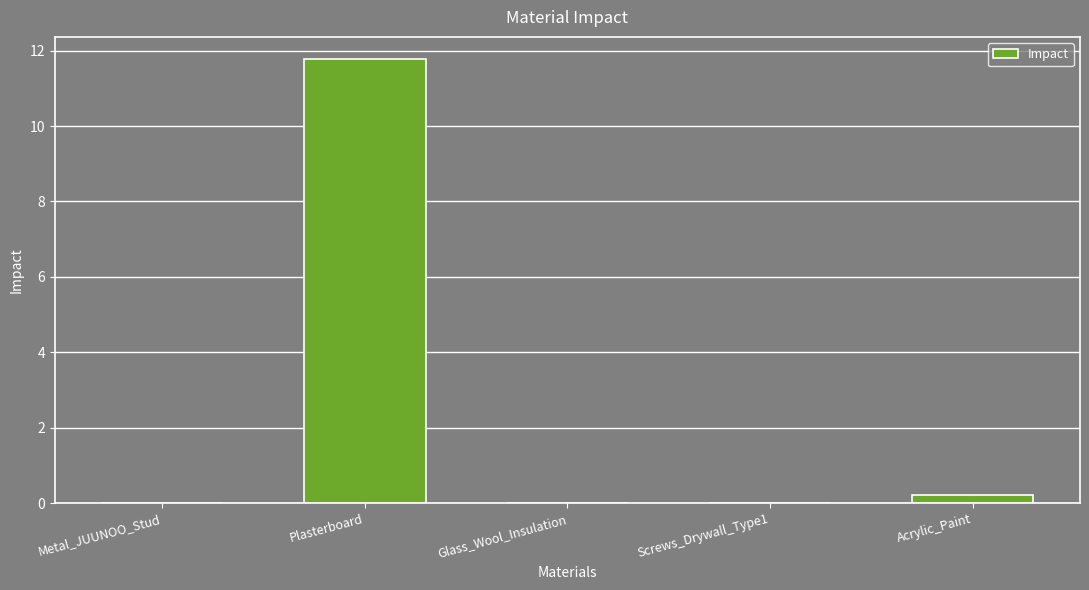

Between Plasterboard and Metal_JUUNOO_Stud, which is larger?

Plasterboard